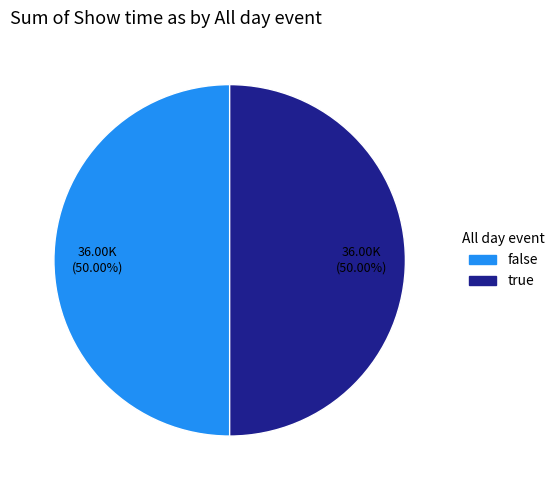

To the nearest percent, what percentage of the pie is false?

50%